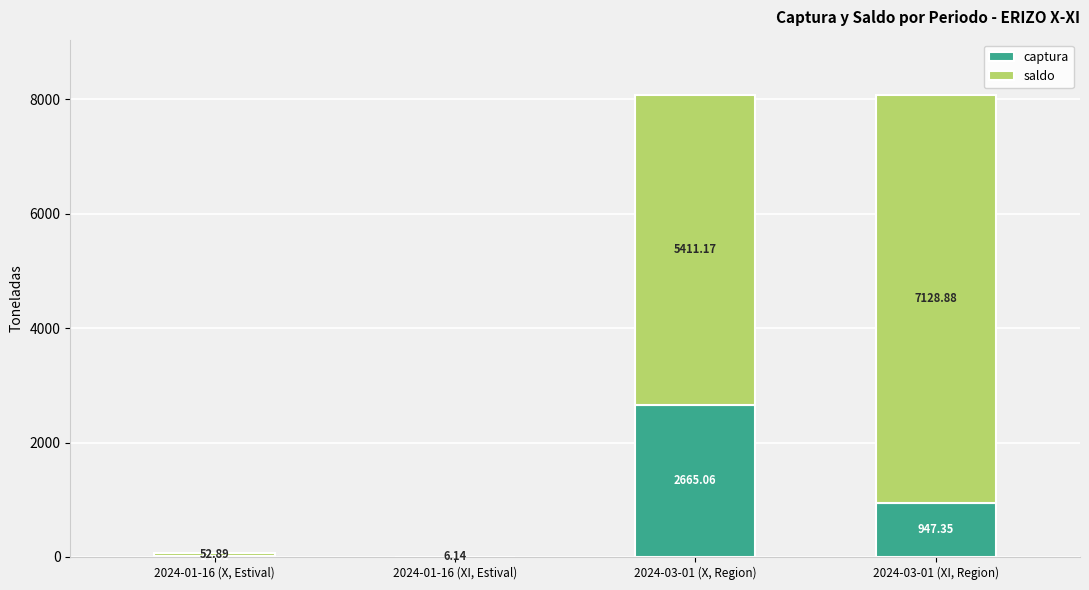

What is the total value across all series at 2024-03-01 (XI, Region)?

8076.2